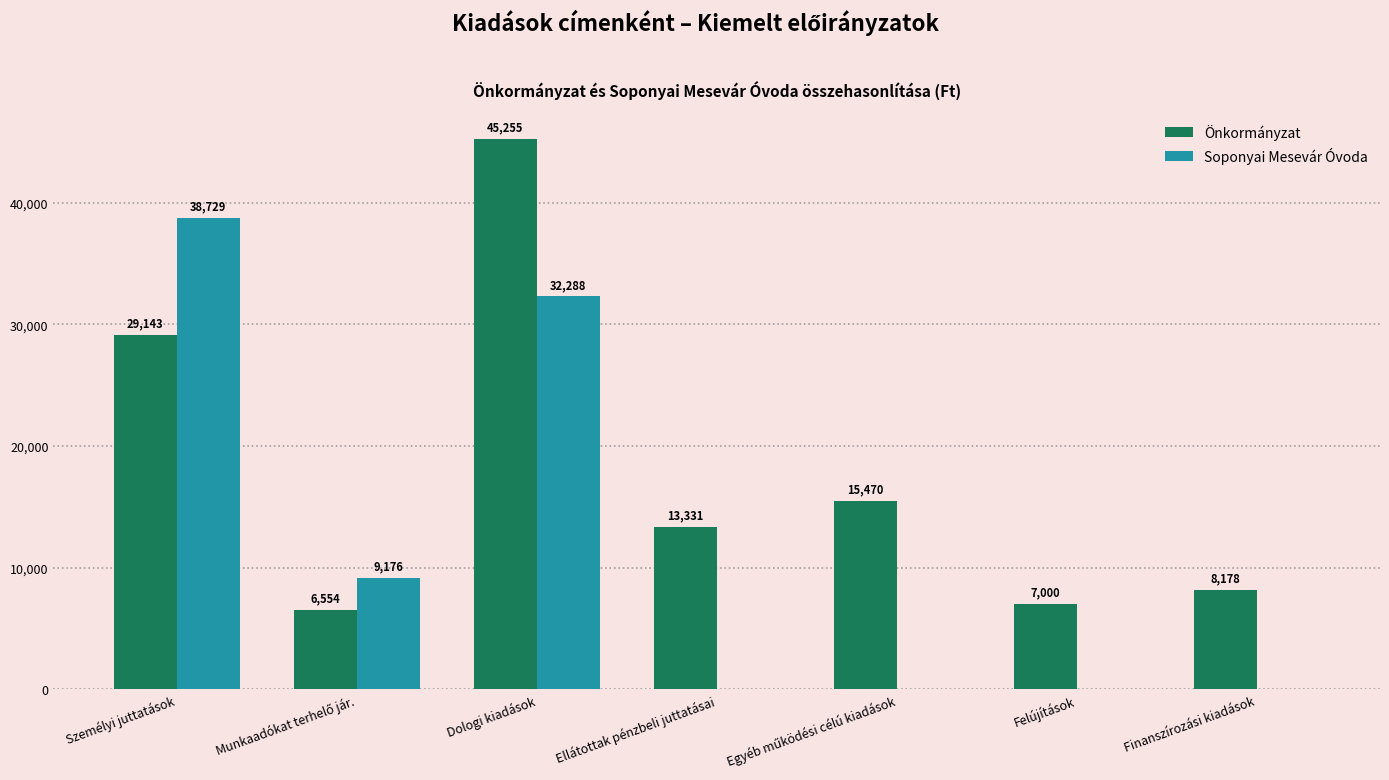

At which label does Soponyai Mesevár Óvoda reach its peak?

Személyi juttatások